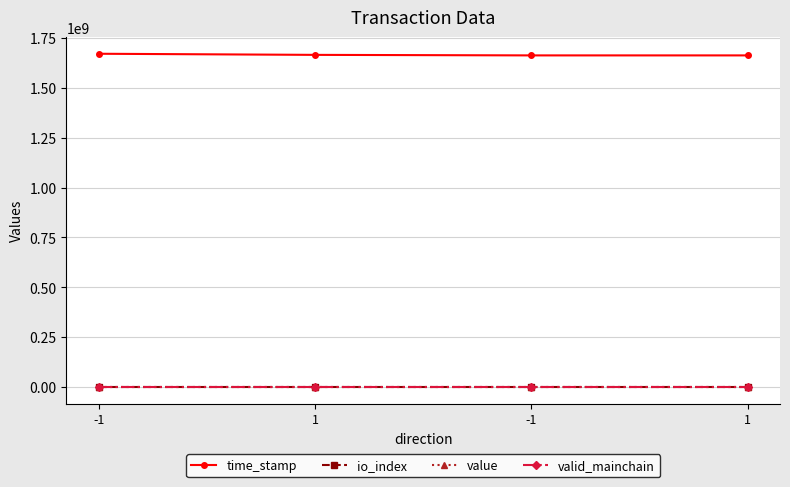

True or false: valid_mainchain has a value of 1.0 at -1.

True